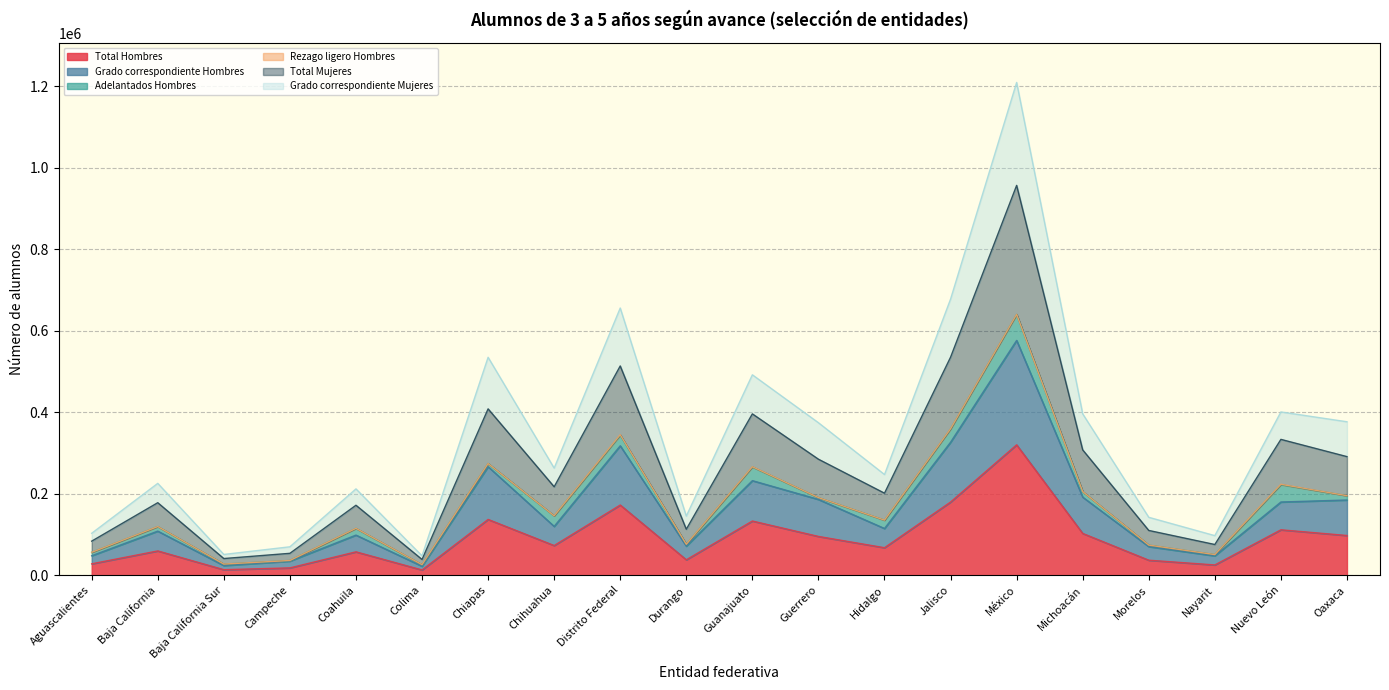

At which label does Total Mujeres first exceed 217218?

Chiapas